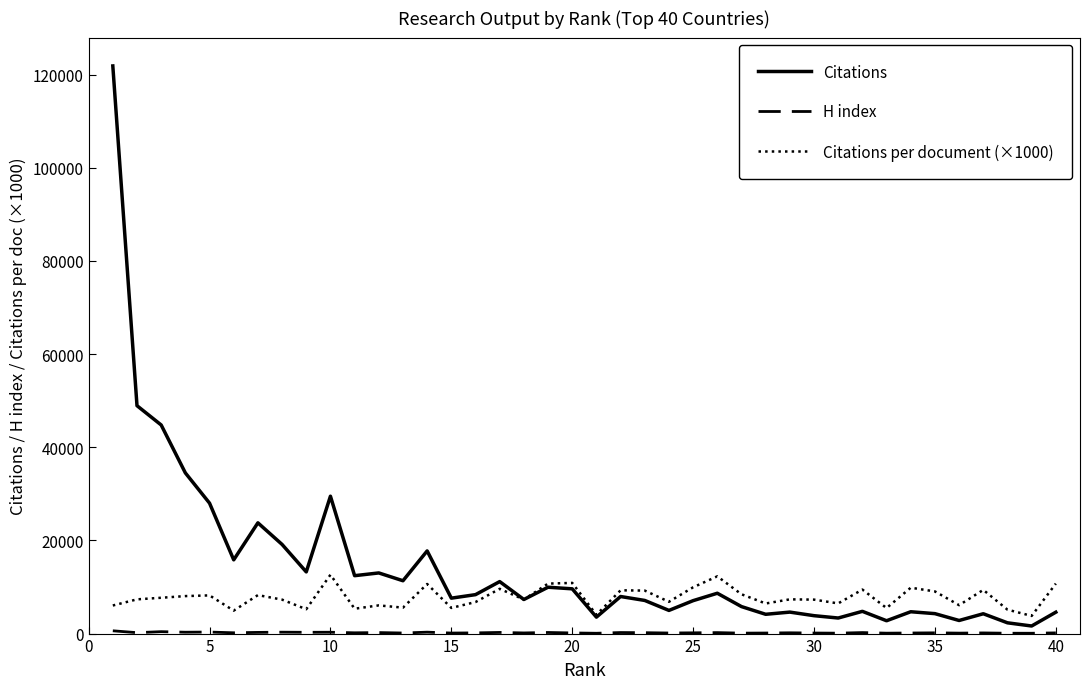

What is the greatest value displayed?

121867.0